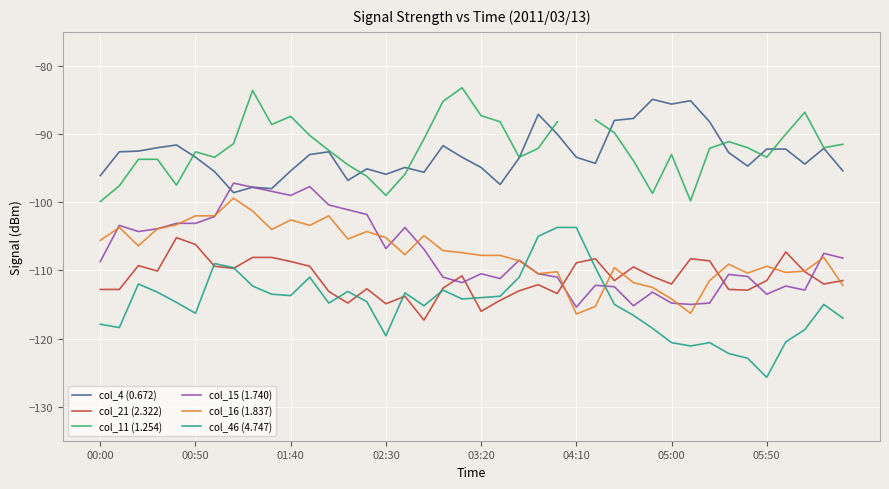

The value of col_21 (2.322) at 00:00 is -112.8. True or false?

True